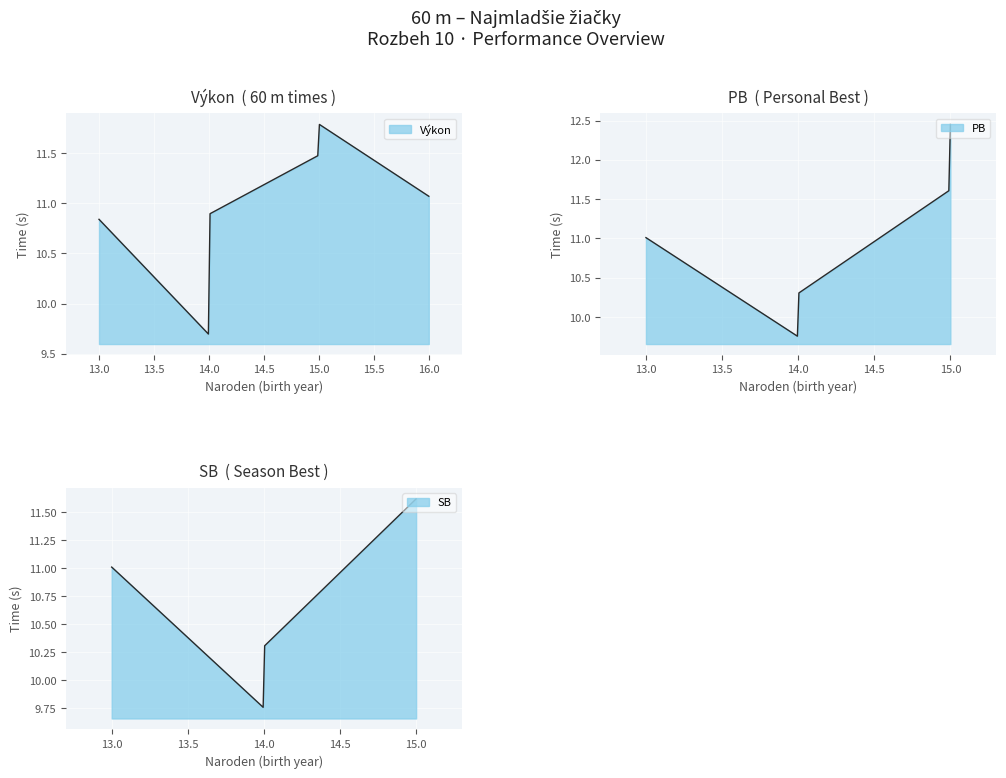

How many interior local peaks (higher than both neighbors) does the data have?

1